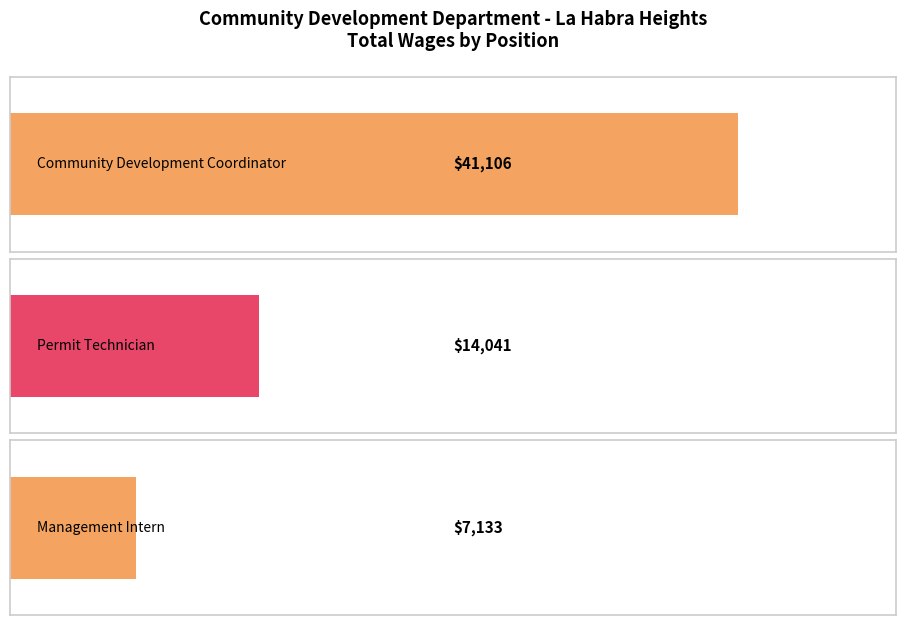

What is the sum of the values at Management Intern and Permit Technician?

21174